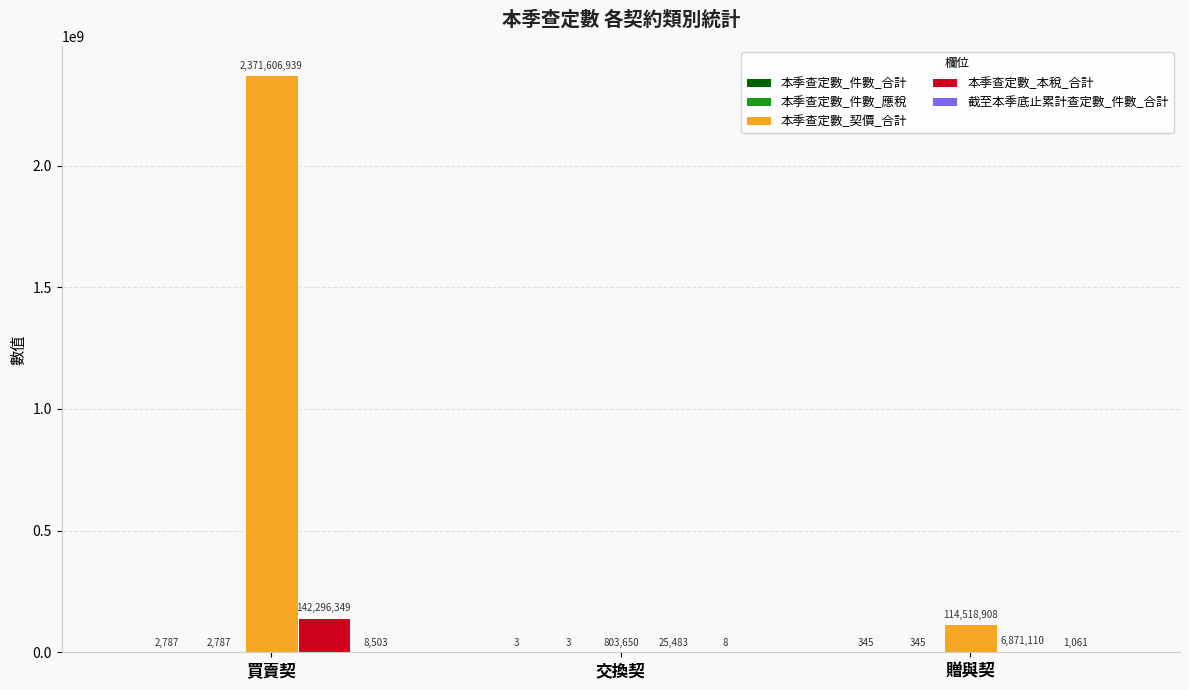

What is the total value across all series at 贈與契?

121391769